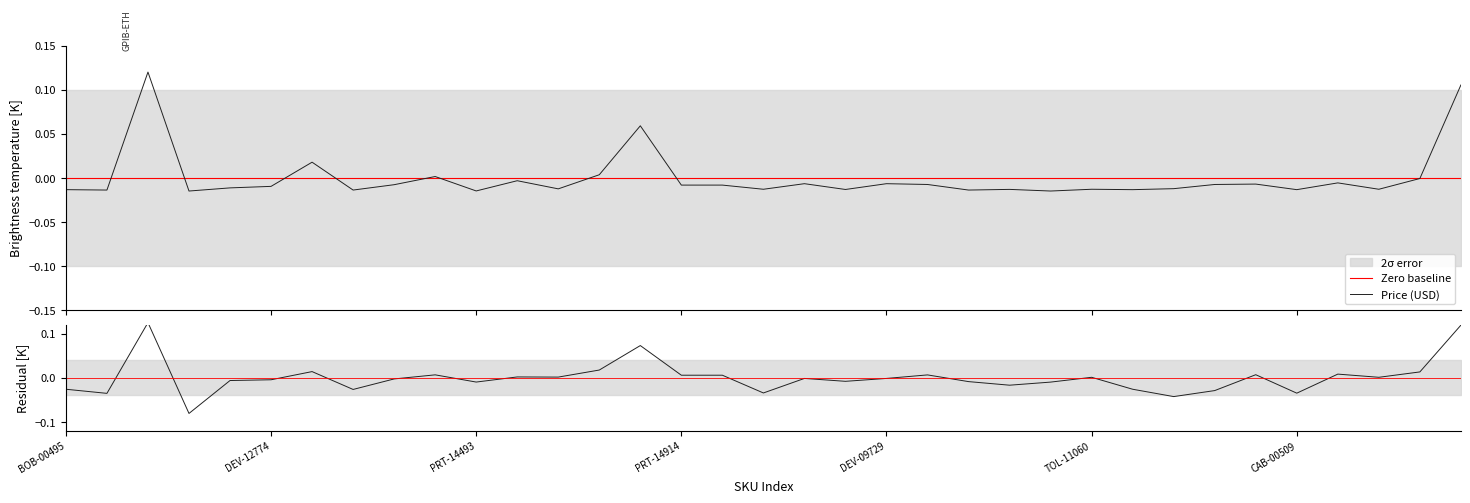

Count the number of data series in this chart.

1